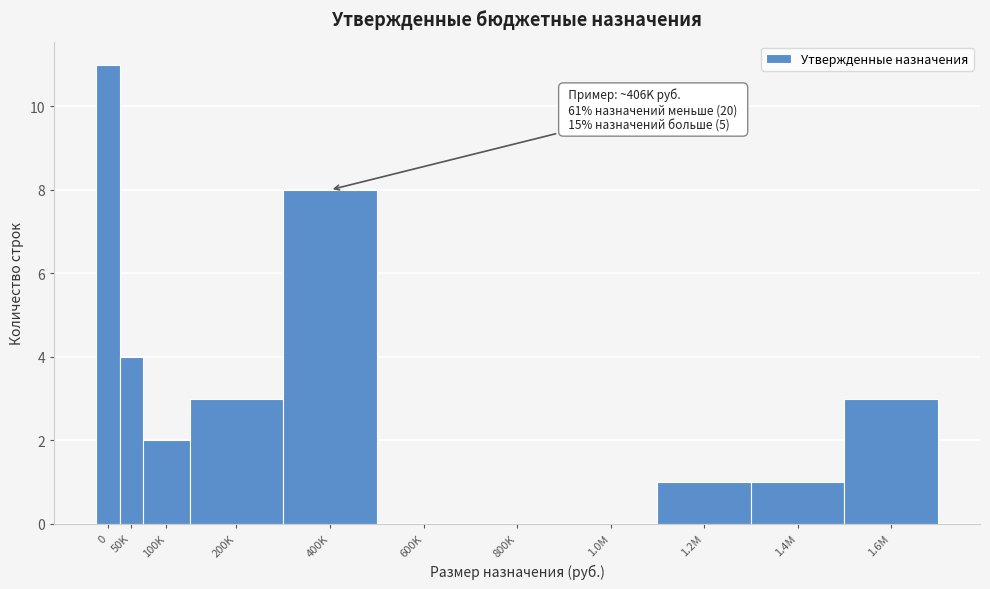

Reading left to right, transcribe all the data shown in this chart.

0=11	50K=4	100K=2	200K=3	400K=8	600K=0	800K=0	1.0M=0	1.2M=1	1.4M=1	1.6M=3